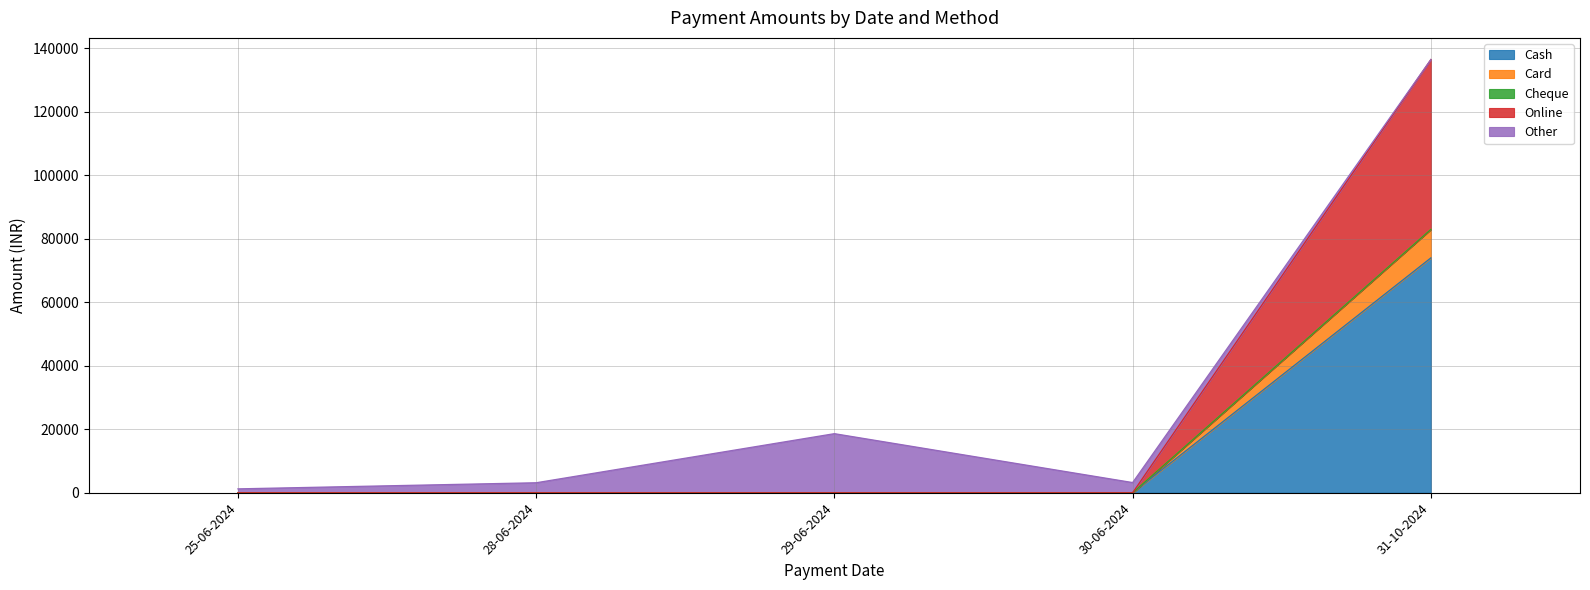

Does the chart display data point markers on the line(s)?

No